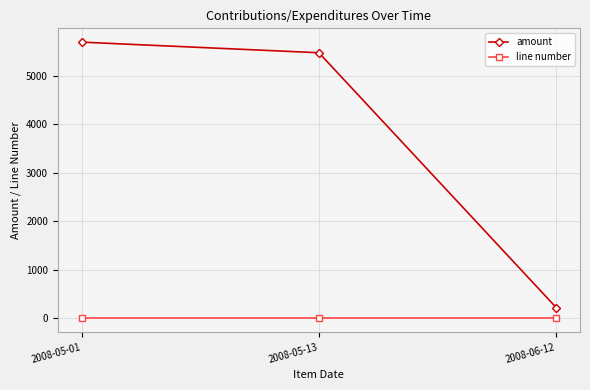

List the labels in order of amount value, smallest first.

2008-06-12, 2008-05-13, 2008-05-01